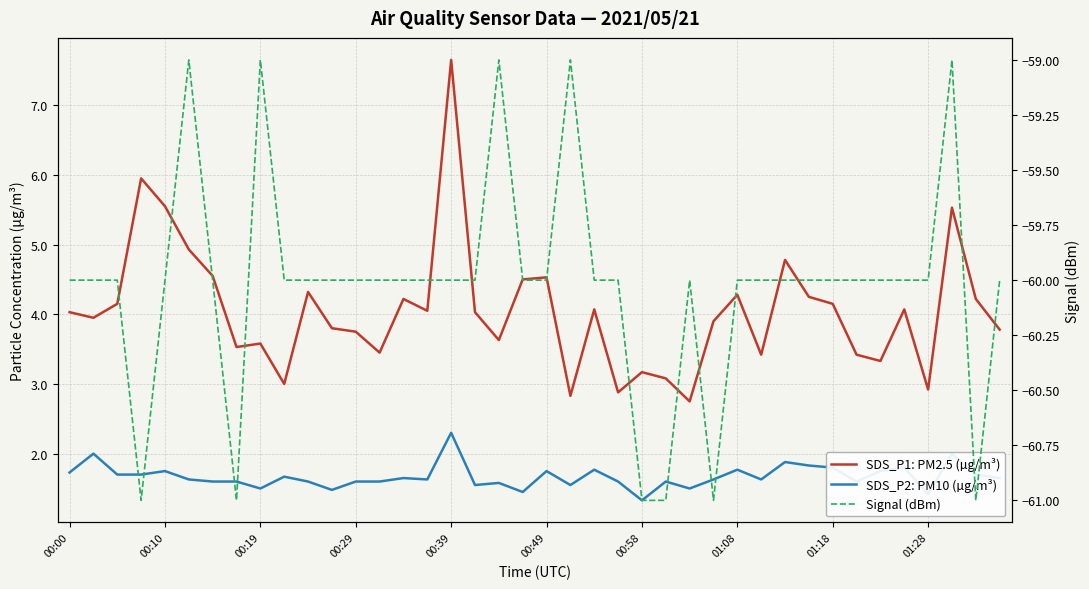

Is it true that SDS_P2: PM10 (µg/m³) equals 2.3 at 00:39?

True